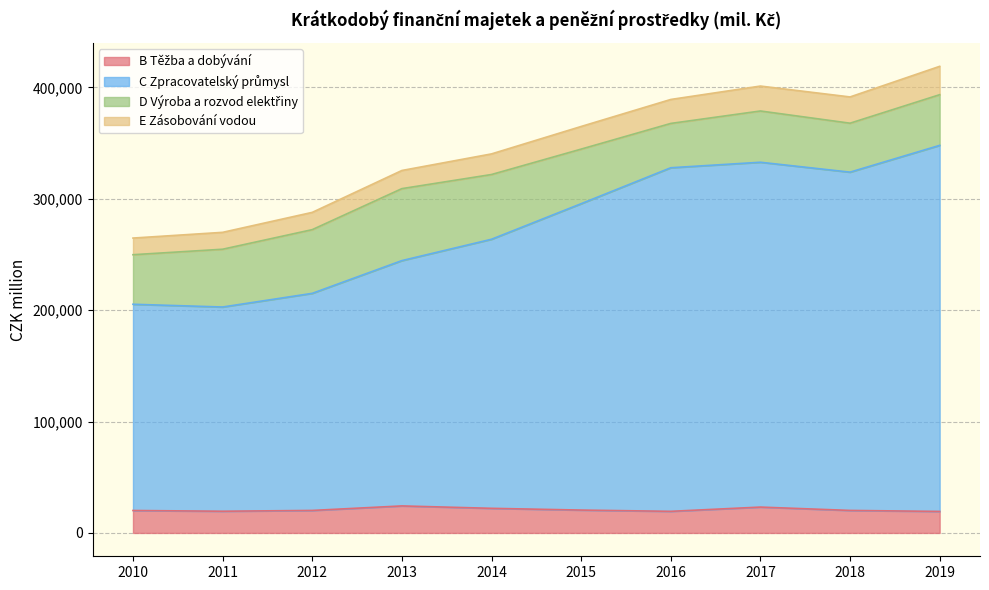

True or false: B Těžba a dobývání and C Zpracovatelský průmysl intersect in this chart.

False